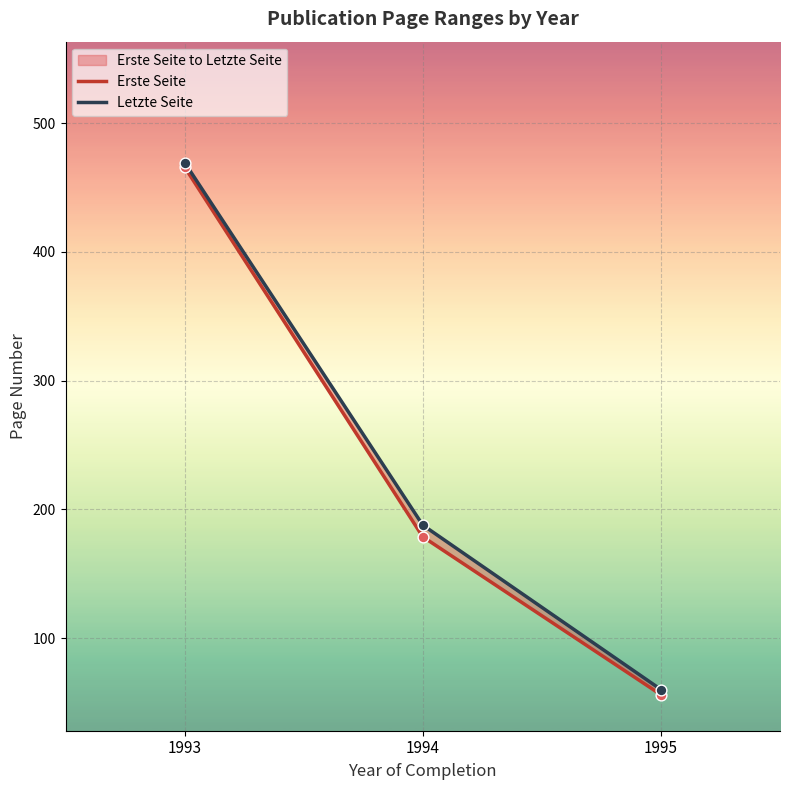

Which series has the largest total across all categories?

Letzte Seite